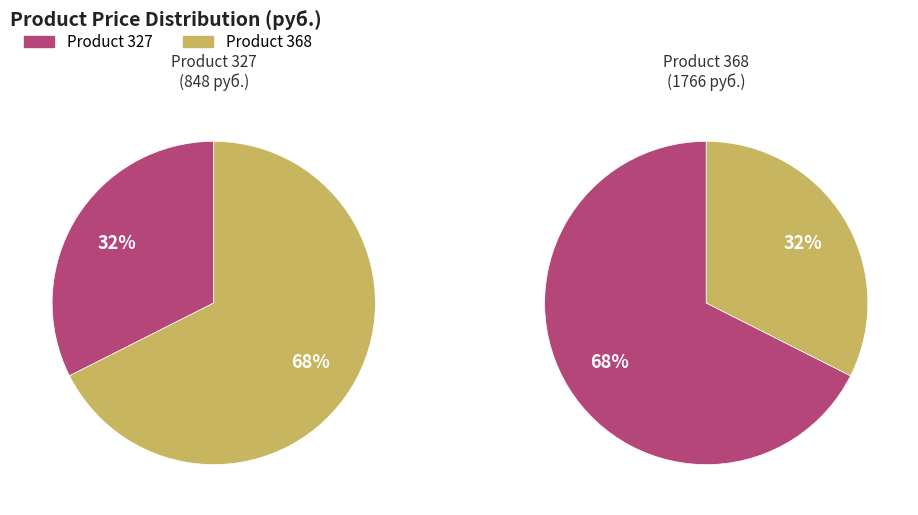

Combined, what portion of the pie is 327 and 368?

100.0%